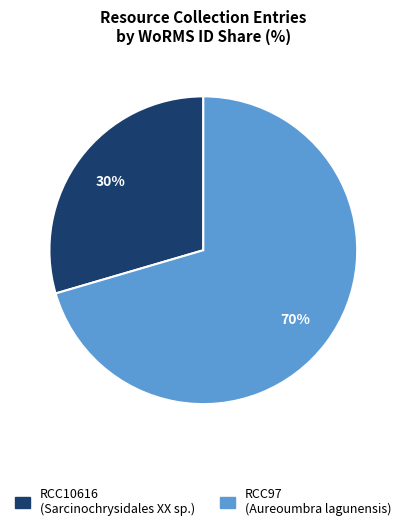

Is it true that RCC10616 is 38% of the pie?

False